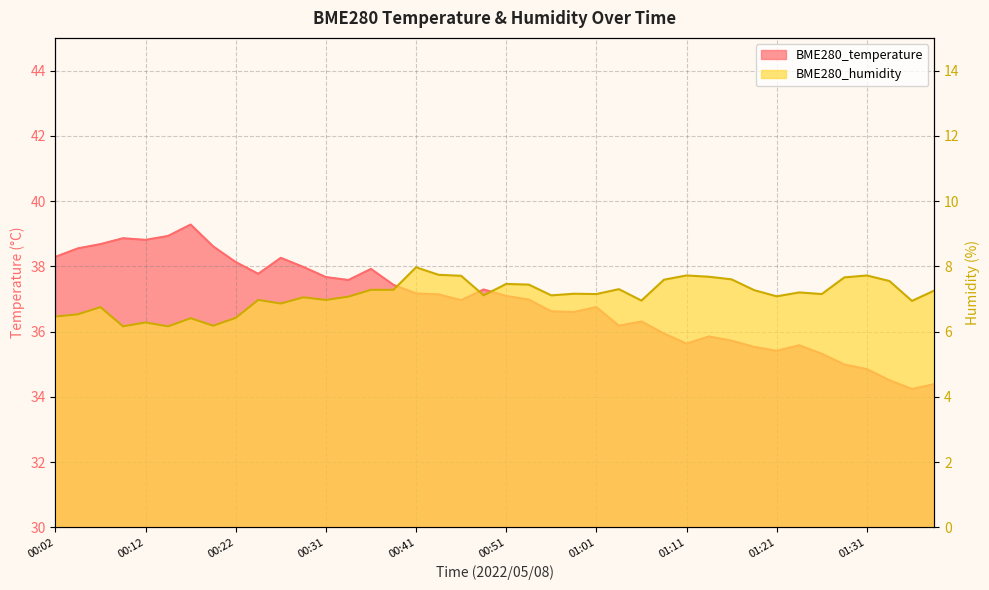

How many series are shown in this chart?

2